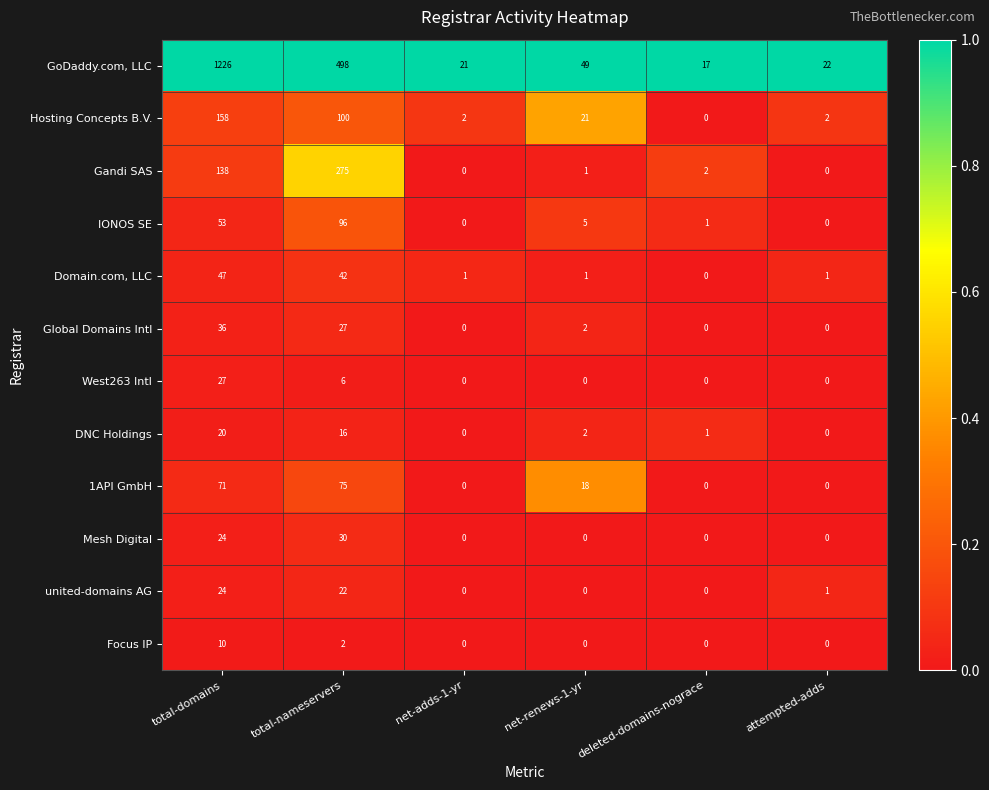

The Global Domains Intl series shows -15 at net-adds-1-yr. True or false?

False